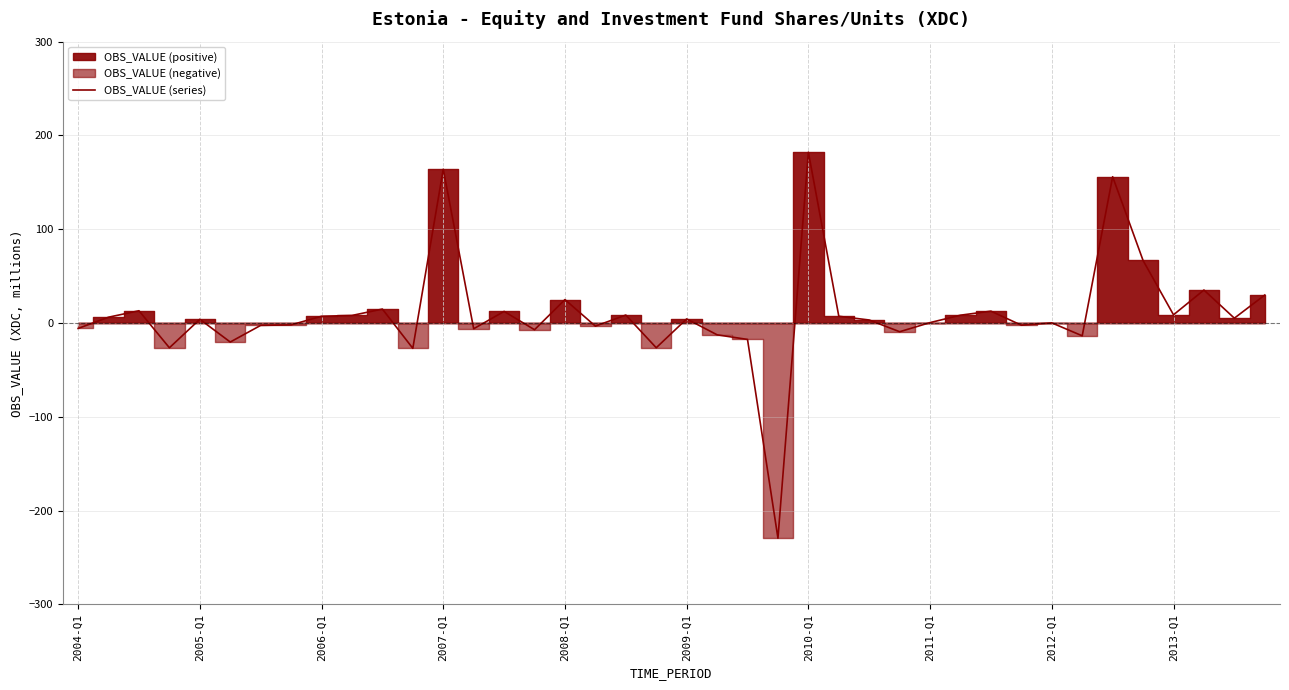

What is the change in value from 21 to 25?

+19.8